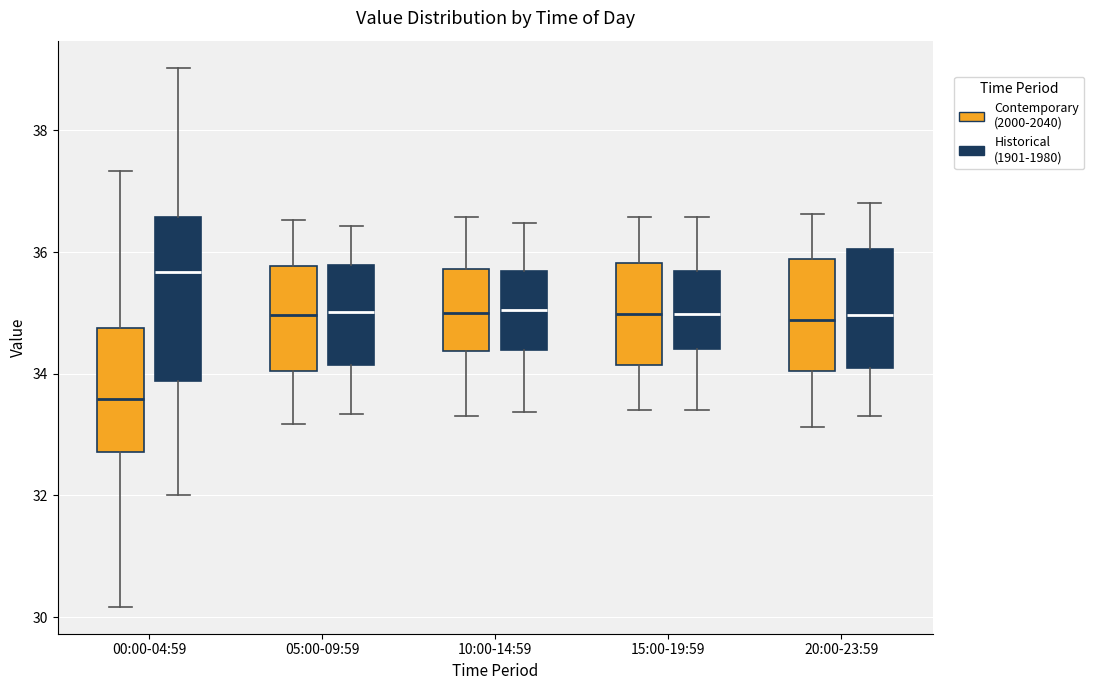

Comparing the boxes themselves (not the whiskers), which one is the tallest?

00:00-04:59 (Historical (1901-1980))